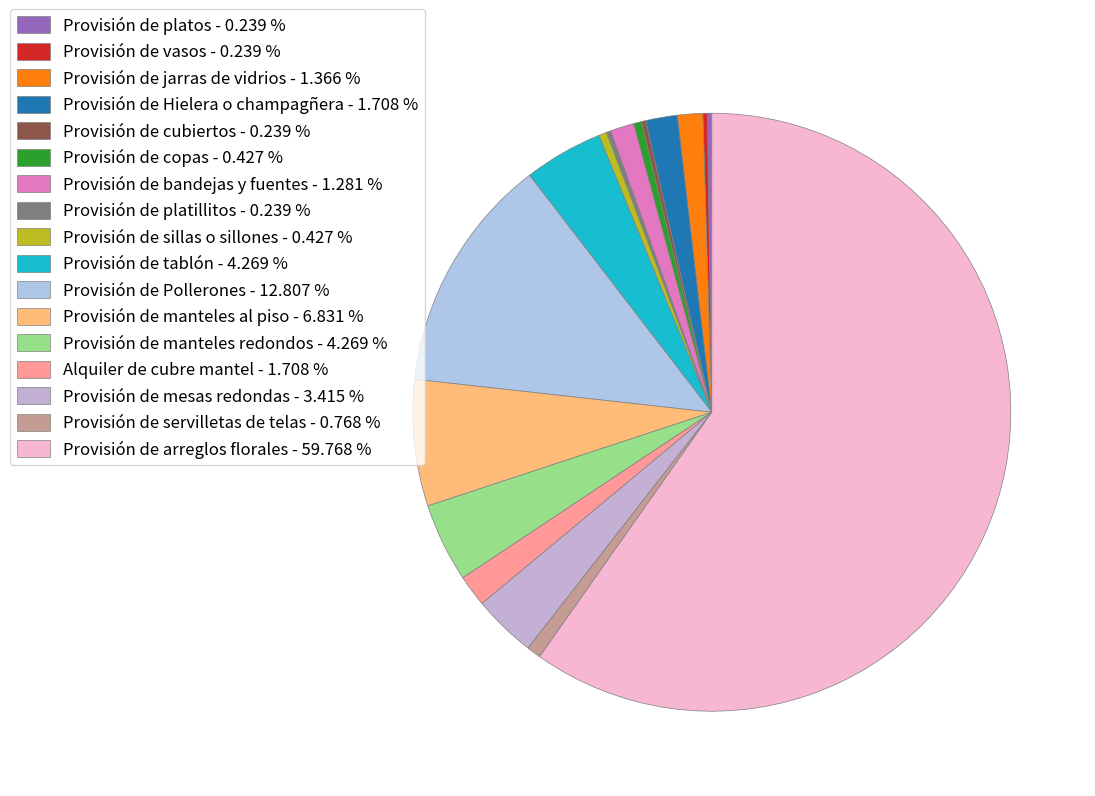

How many slices are in this pie chart?

17